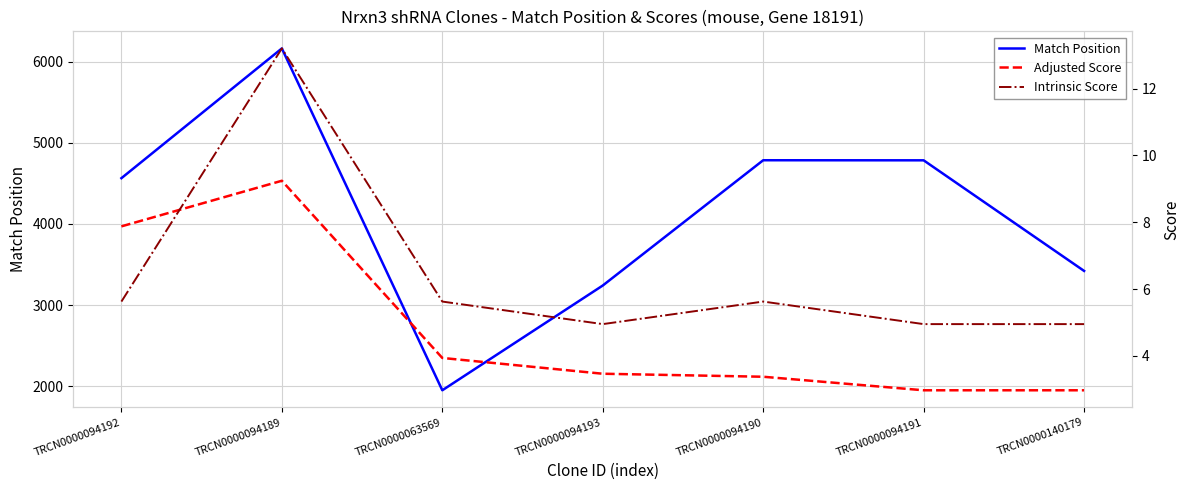

The value of Match Position at TRCN0000094192 is 4564.0. True or false?

True